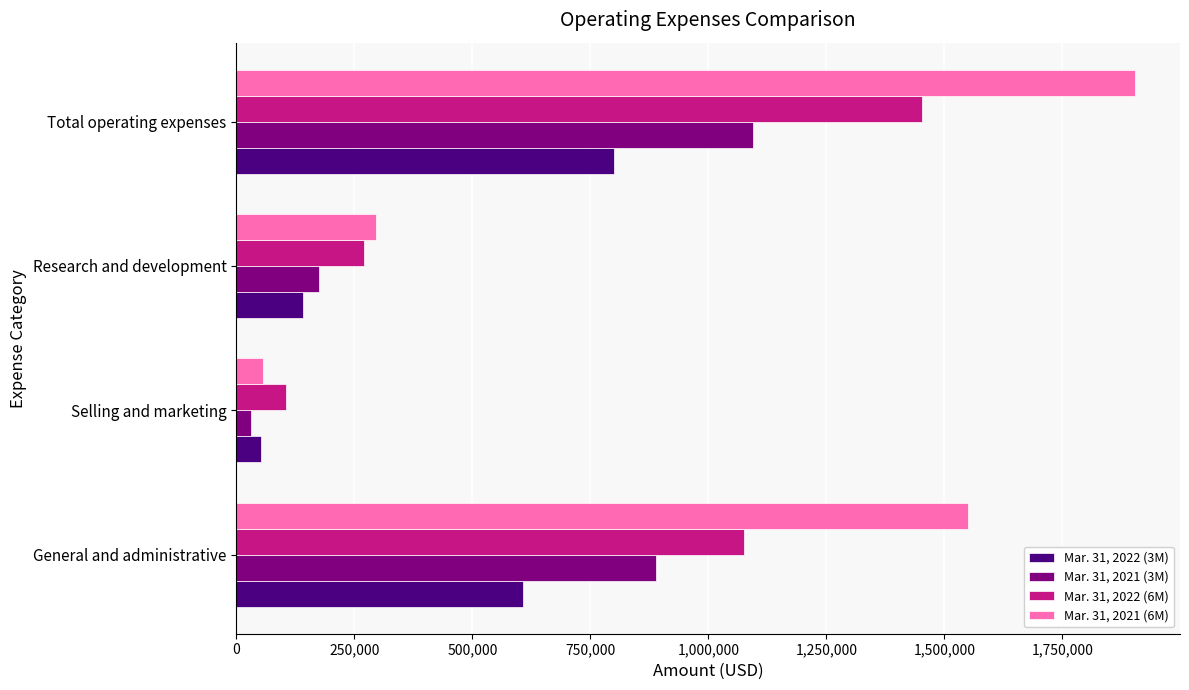

At which category does the chart reach its peak across all series?

Total operating expenses